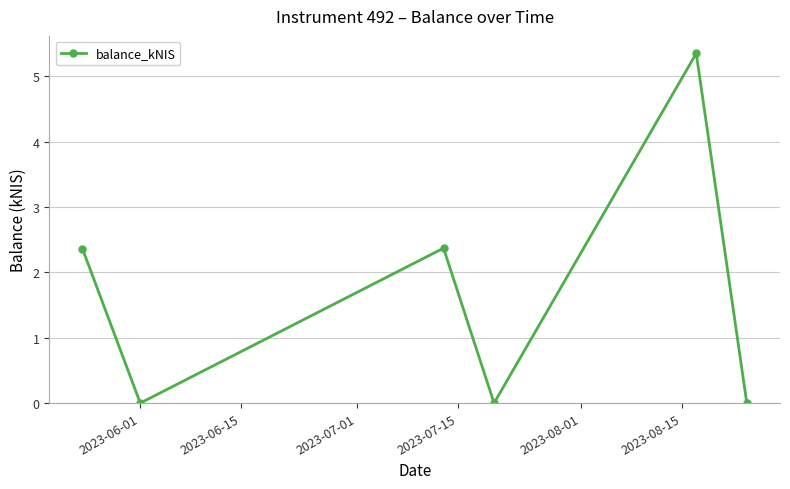

How many points are higher than both their immediate neighbors (excluding endpoints)?

2